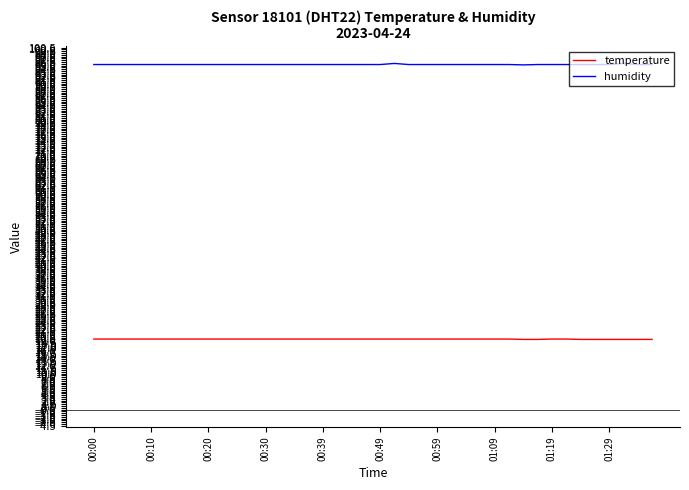

True or false: temperature and humidity cross at least once.

False